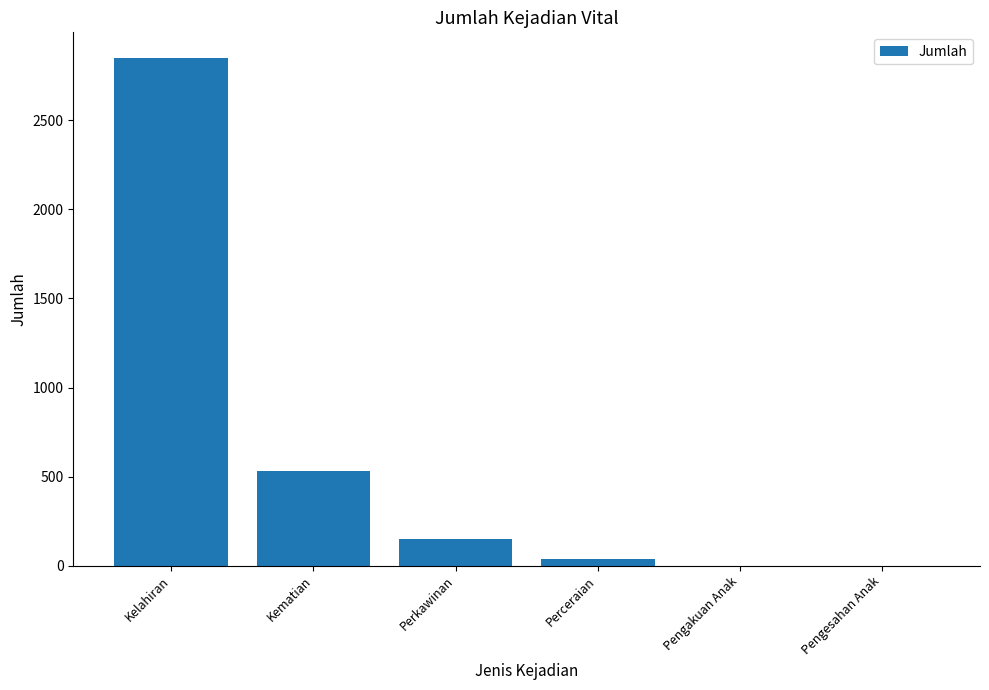

The value at Kelahiran is 1581. True or false?

False